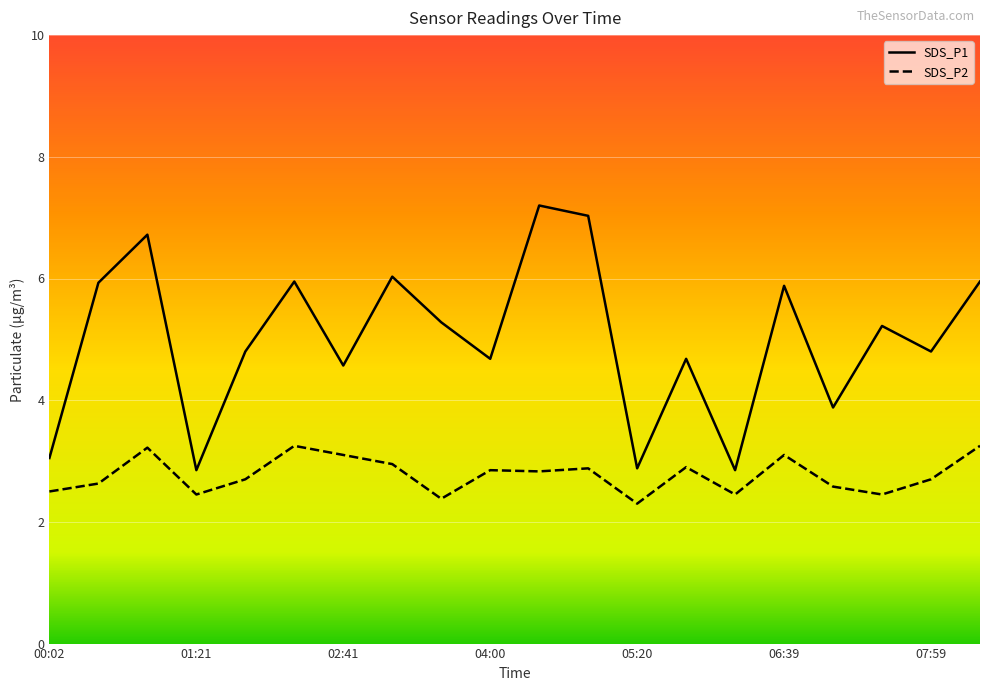

What is the maximum value for SDS_P1?

7.2